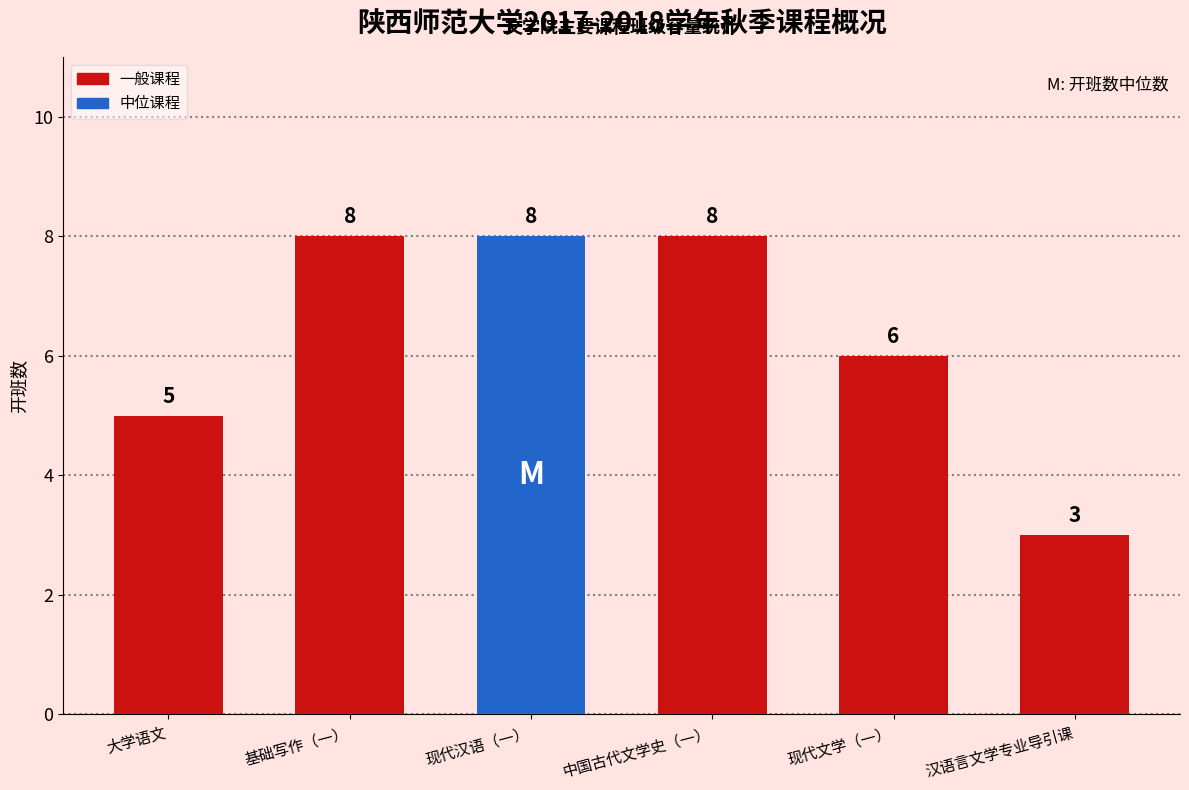

What position from the left is 现代文学（一）?

5